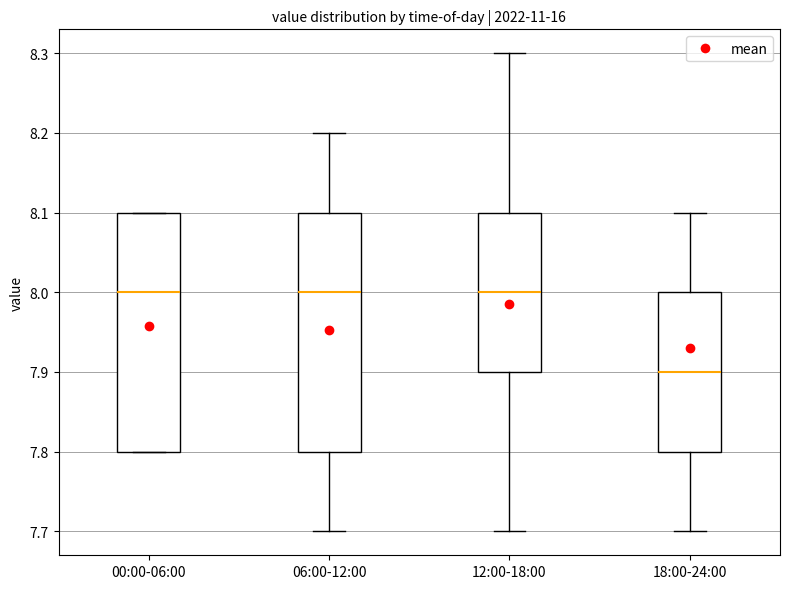

Reading left to right, read every box against the y-axis: the position of its median line, the range the box covers, and the ends of its whiskers. The values are not printed on the chart, so give them approximately, as read against the axis.

00:00-06:00: median 8.0, box 7.8 to 8.1, whiskers 7.8 to 8.1
06:00-12:00: median 8.0, box 7.8 to 8.1, whiskers 7.7 to 8.2
12:00-18:00: median 8.0, box 7.9 to 8.1, whiskers 7.7 to 8.3
18:00-24:00: median 7.9, box 7.8 to 8.0, whiskers 7.7 to 8.1